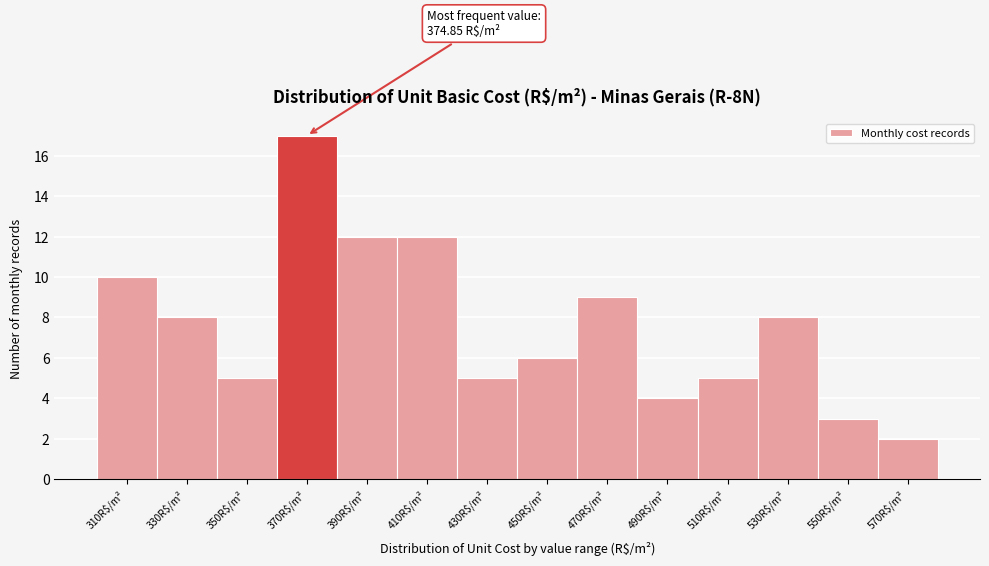

Reading left to right, transcribe all the data shown in this chart.

10	8	5	17	12	12	5	6	9	4	5	8	3	2